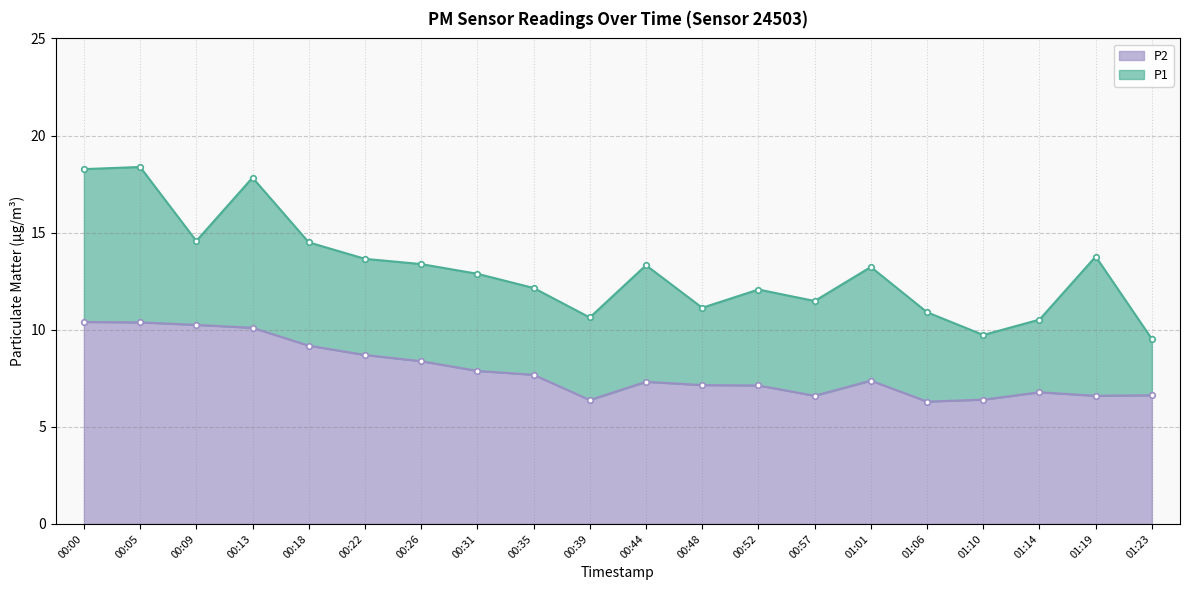

Which series changed the most between 01:06 and 01:10?

P1